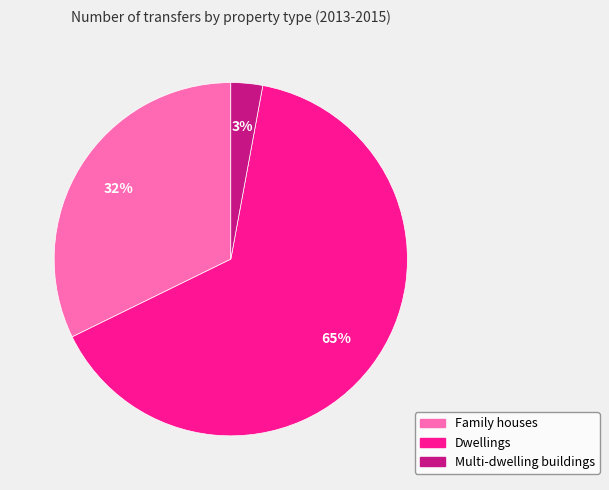

Do Family houses and Multi-dwelling buildings together represent more than half of the pie?

No